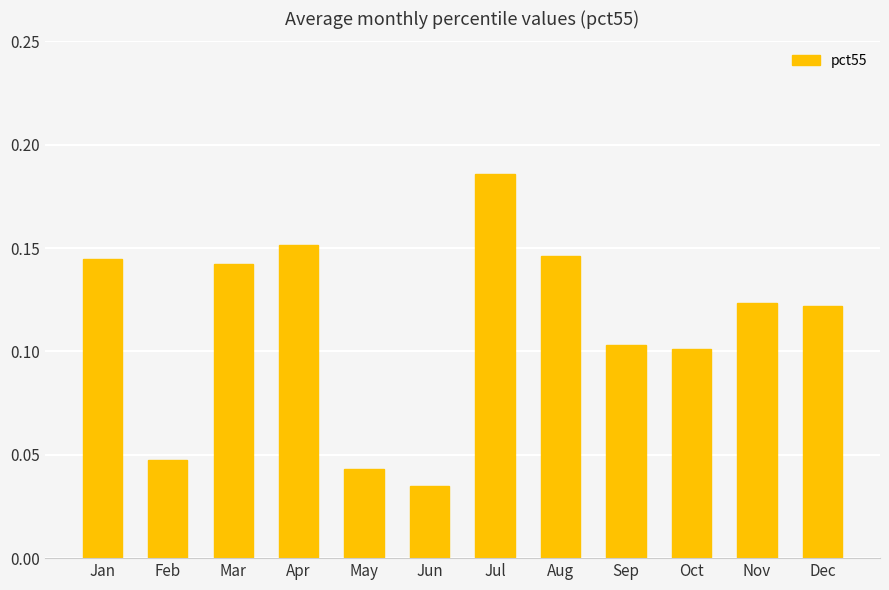

At which label is the value closest to 0?

Jun